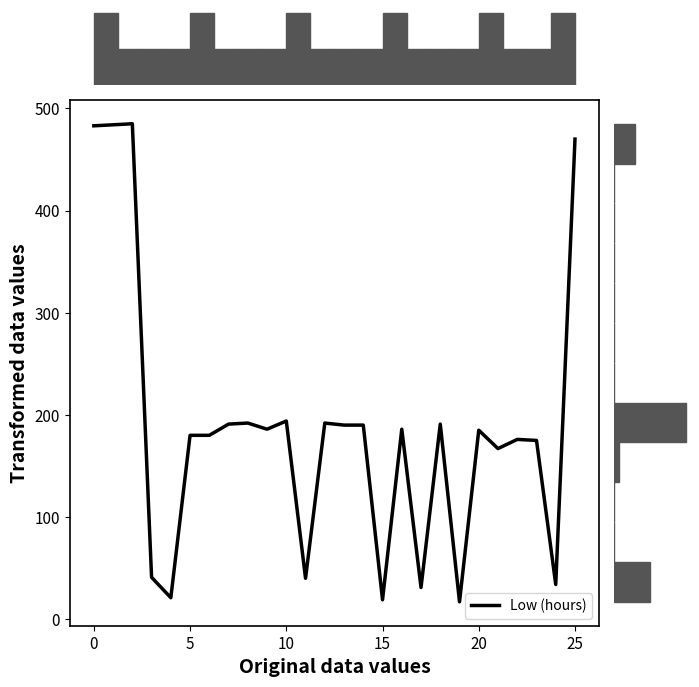

Between 17 and 15, which is larger?

17